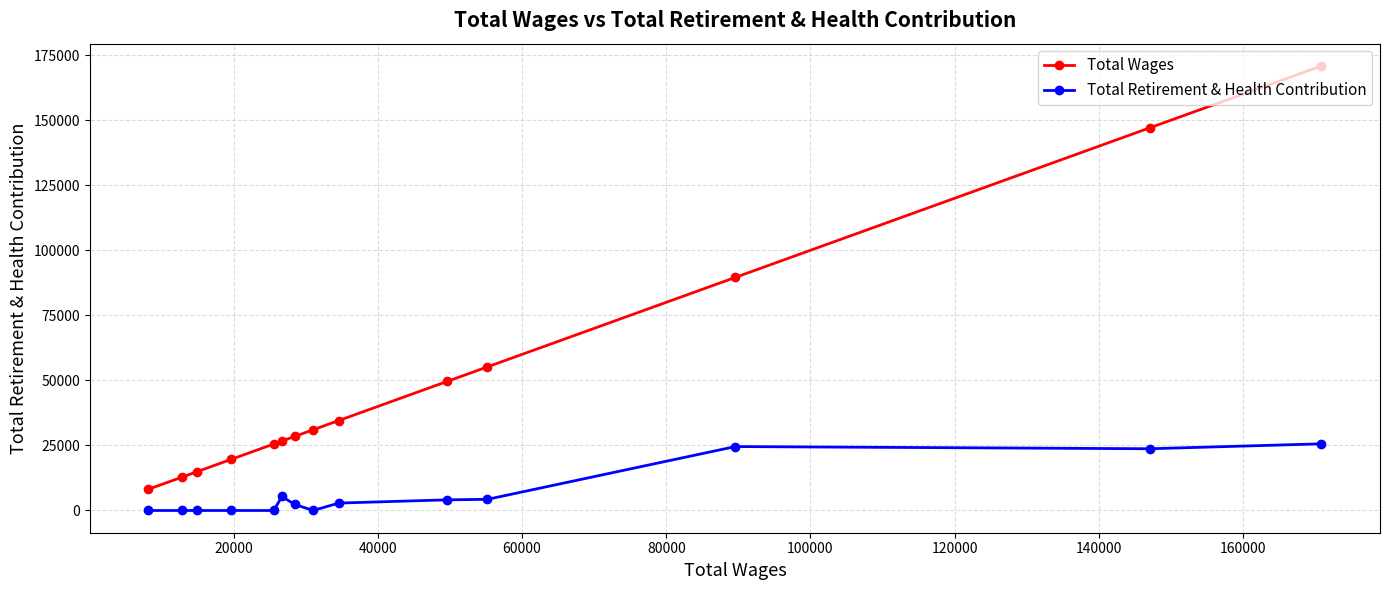

What is the lowest value of the Total Wages series?

8173